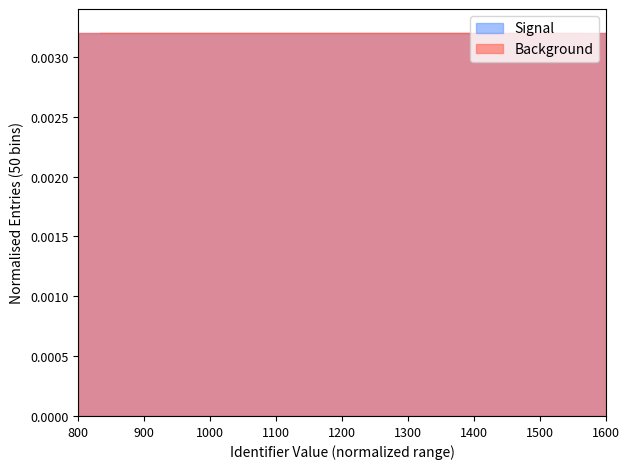

Is it true that Signal equals 0.0 at Onderzoek?

False